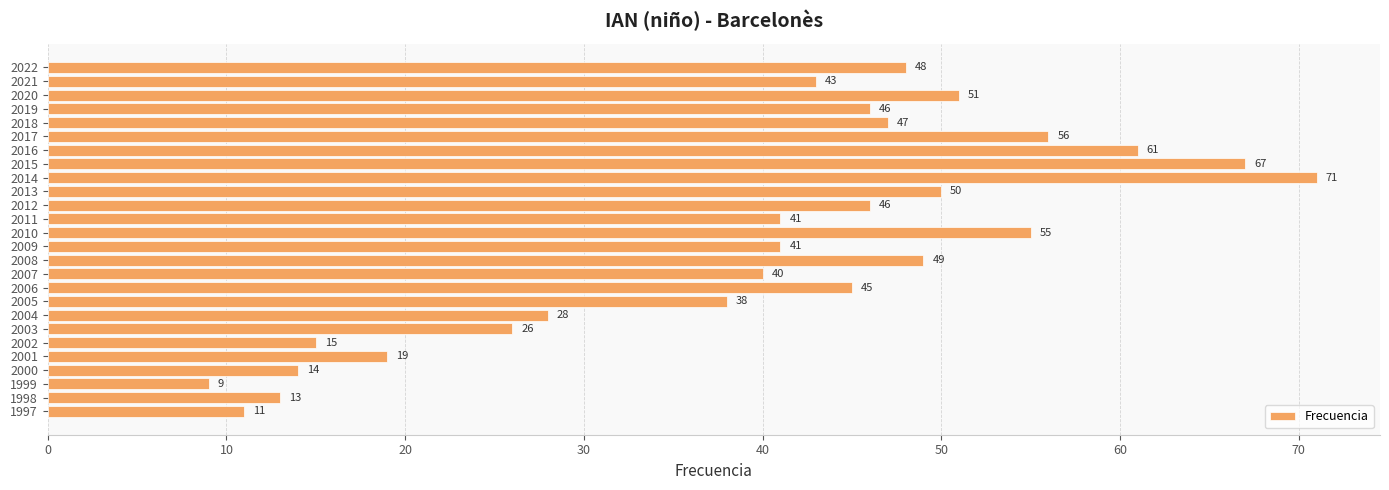

At which label is the value closest to 40?

2007